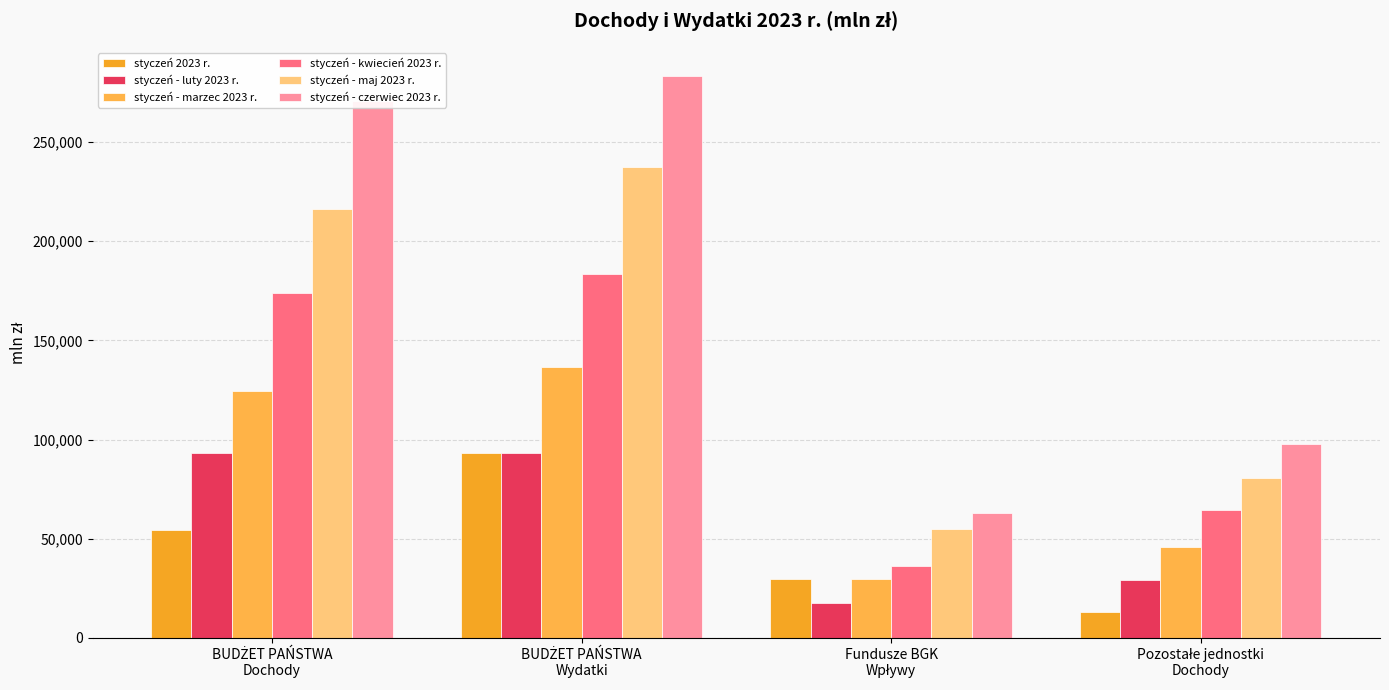

Between BUDŻET PAŃSTWA
Dochody and Fundusze BGK
Wpływy, which series saw the biggest shift?

styczeń - czerwiec 2023 r.